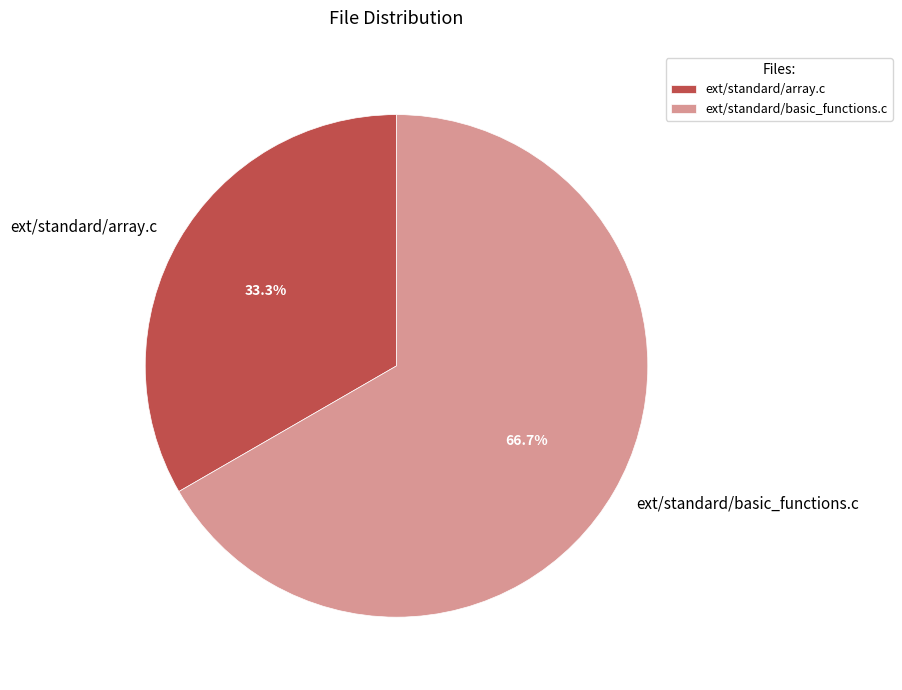

To the nearest percent, what is the difference between the largest and smallest slice percentages?

33%